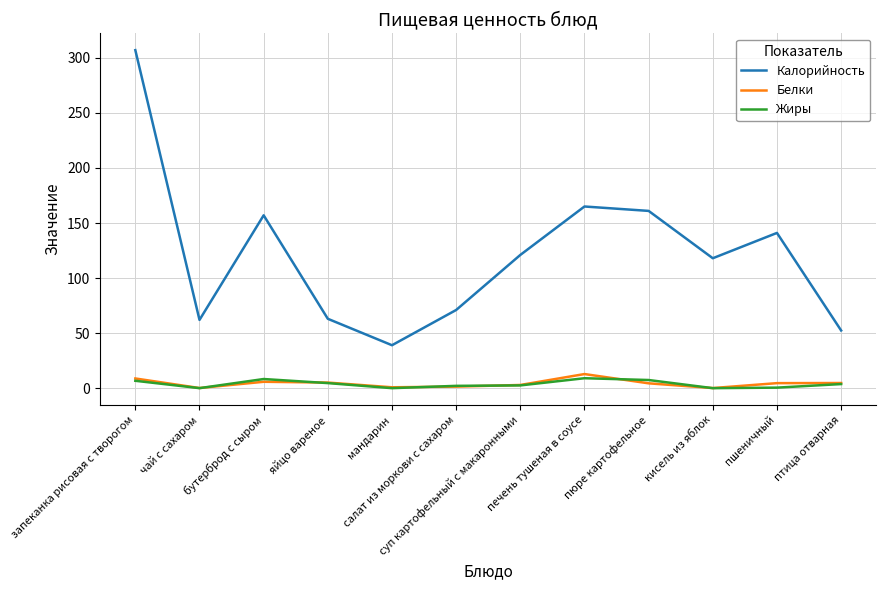

What position from the right is кисель из яблок?

3